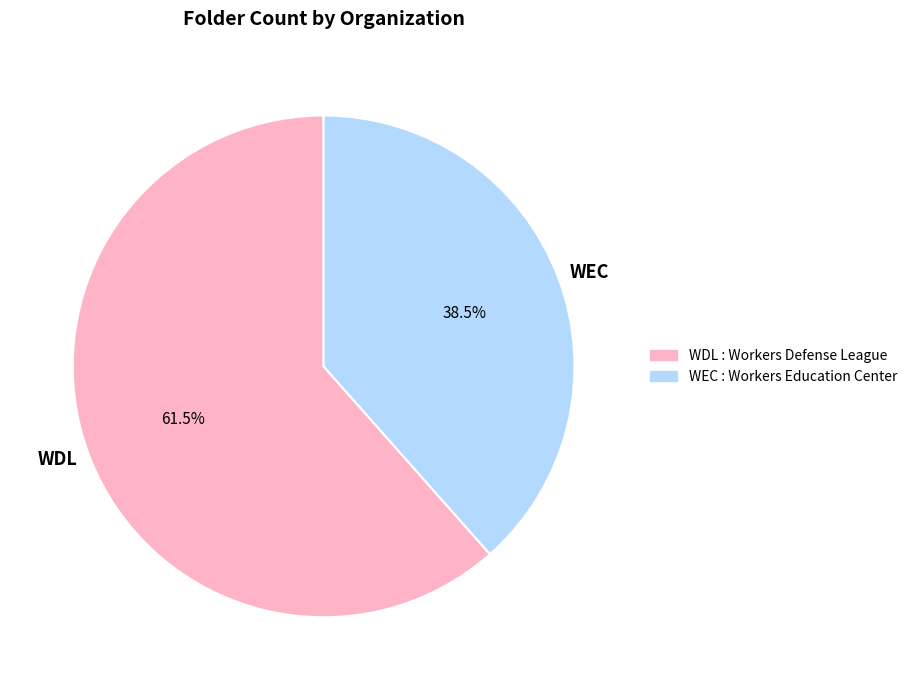

Which category has the biggest portion of the pie?

WDL